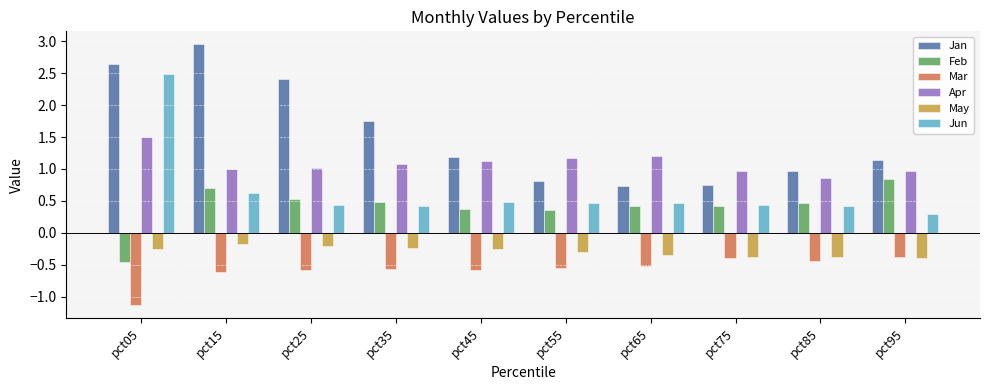

Rank the series by their maximum value, from lowest to highest.

Mar, May, Feb, Apr, Jun, Jan